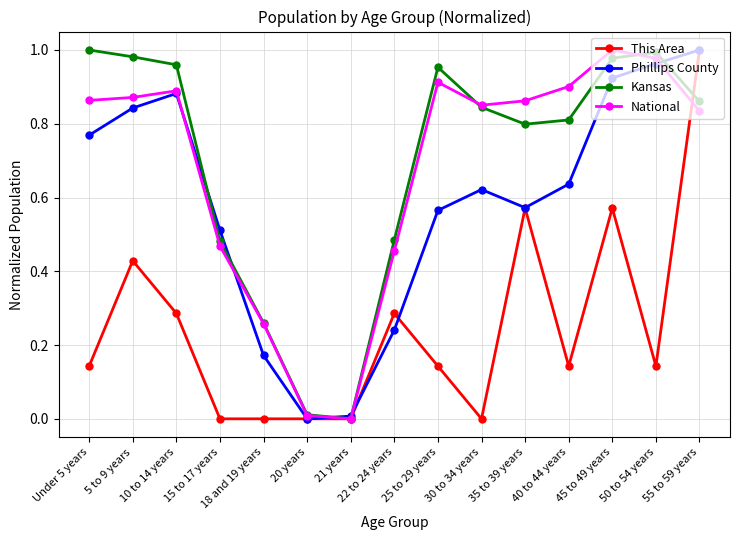

True or false: Phillips County has more than 2 interior local peaks.

False